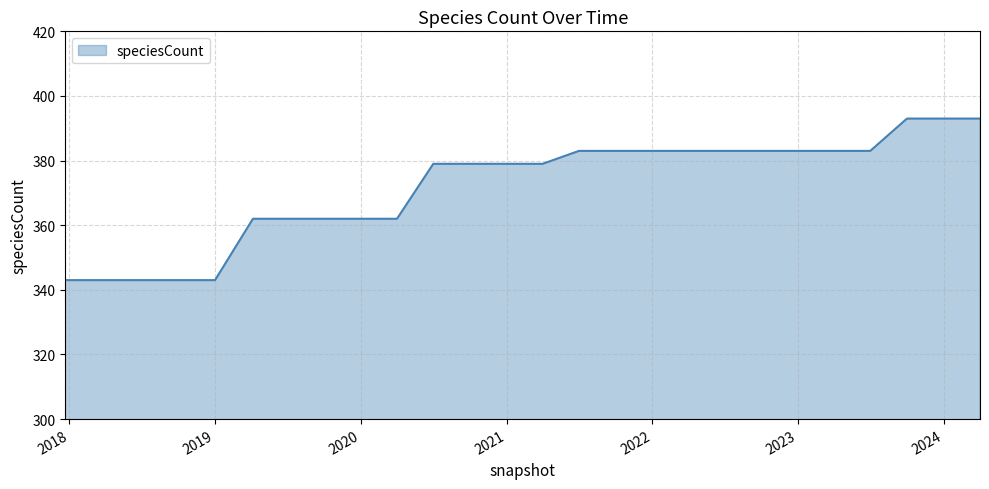

What is the minimum value shown in the chart?

343